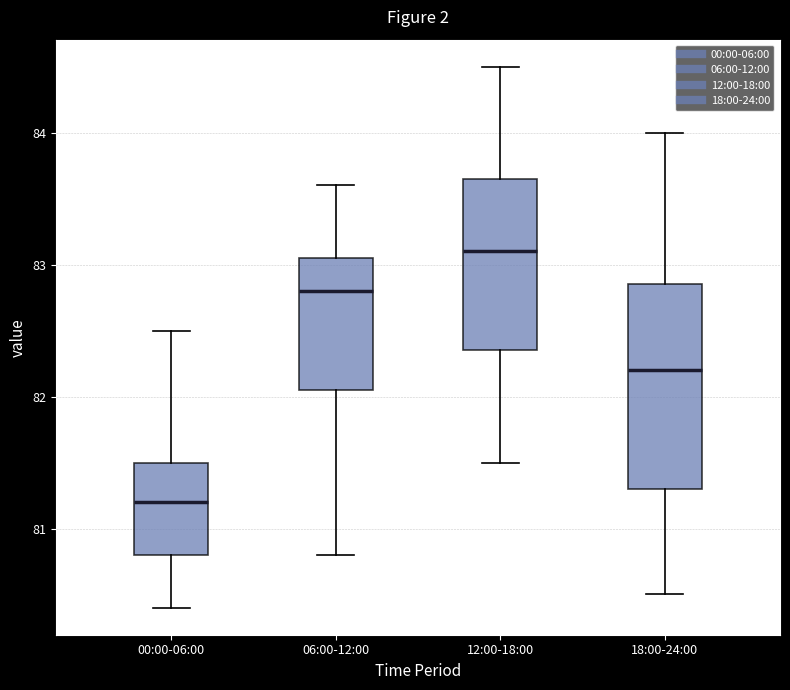

Reading left to right, transcribe this box plot: for each box, give where its median line is, the range the box spans, and where its two whiskers end, as read against the y-axis. The values are not printed on the chart, so give them approximately, as read against the axis.

00:00-06:00: median 81.2, box 80.8 to 81.5, whiskers 80.4 to 82.5
06:00-12:00: median 82.8, box 82.1 to 83.1, whiskers 80.8 to 83.6
12:00-18:00: median 83.1, box 82.4 to 83.7, whiskers 81.5 to 84.5
18:00-24:00: median 82.2, box 81.3 to 82.9, whiskers 80.5 to 84.0